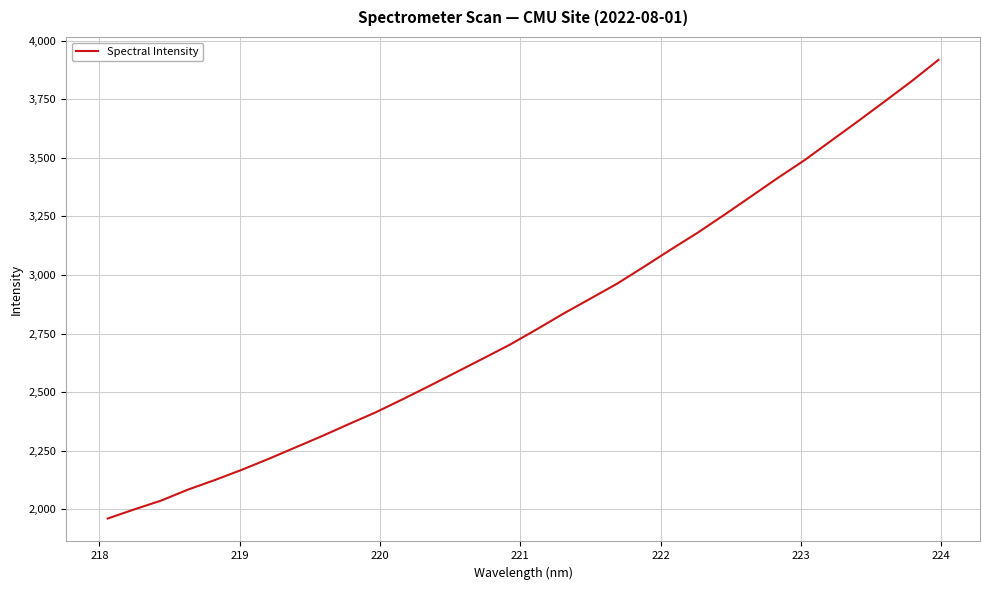

What is the difference between the maximum and minimum values?

1959.2